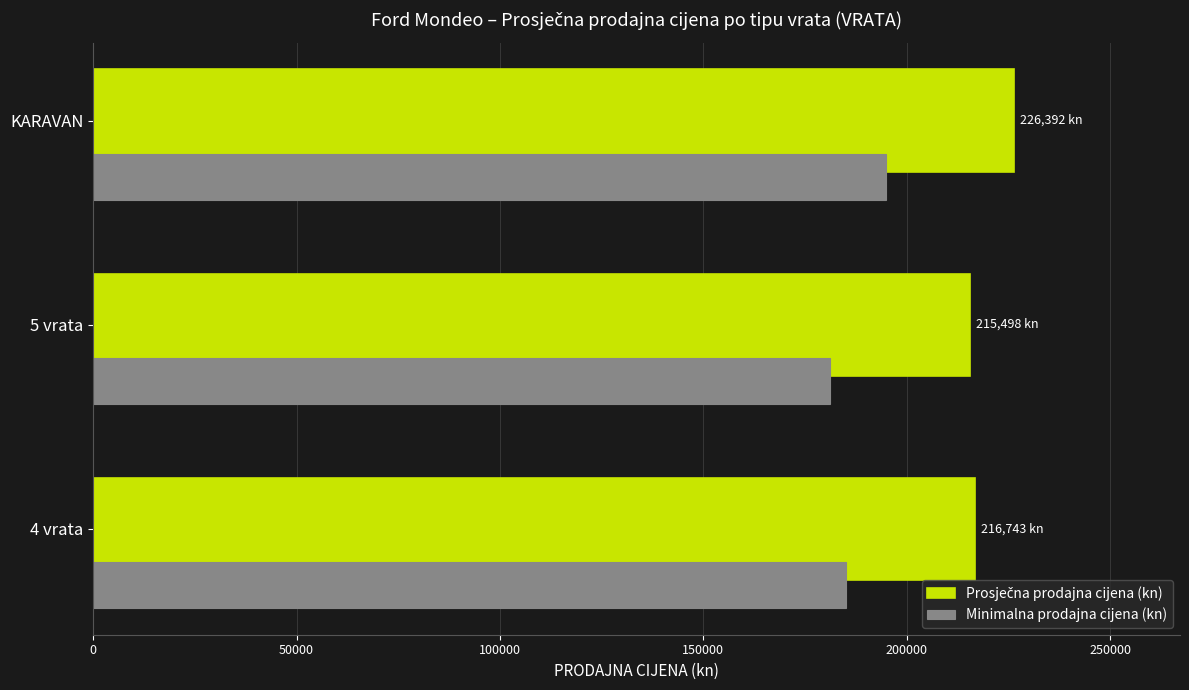

What is the smallest value displayed?

181133